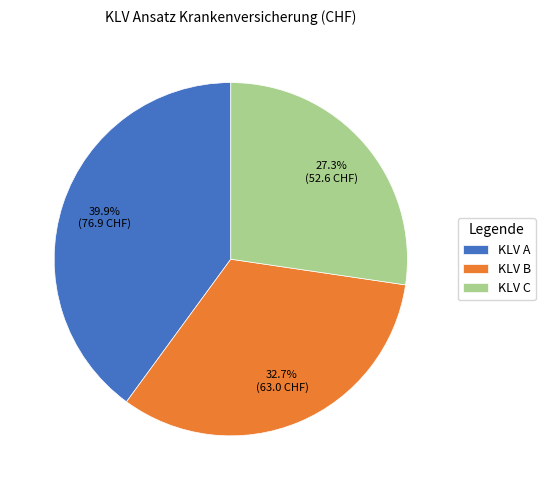

Count the number of slices in the pie.

3